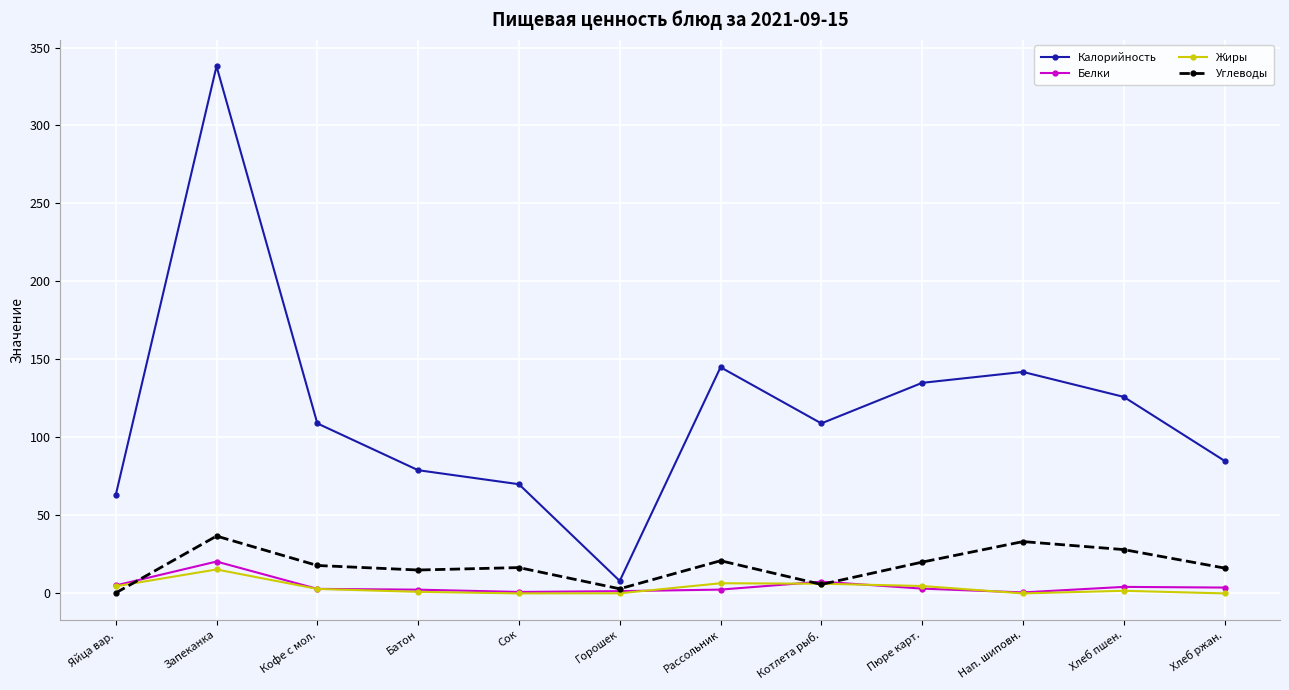

How many interior local peaks does the Калорийность series have?

3